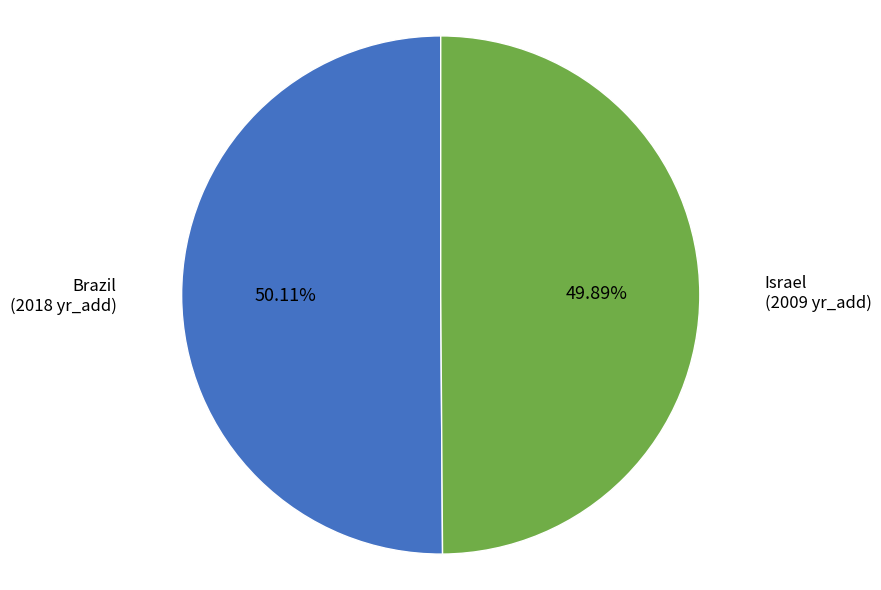

To the nearest percent, what is the combined percentage of Israel and Brazil?

100%